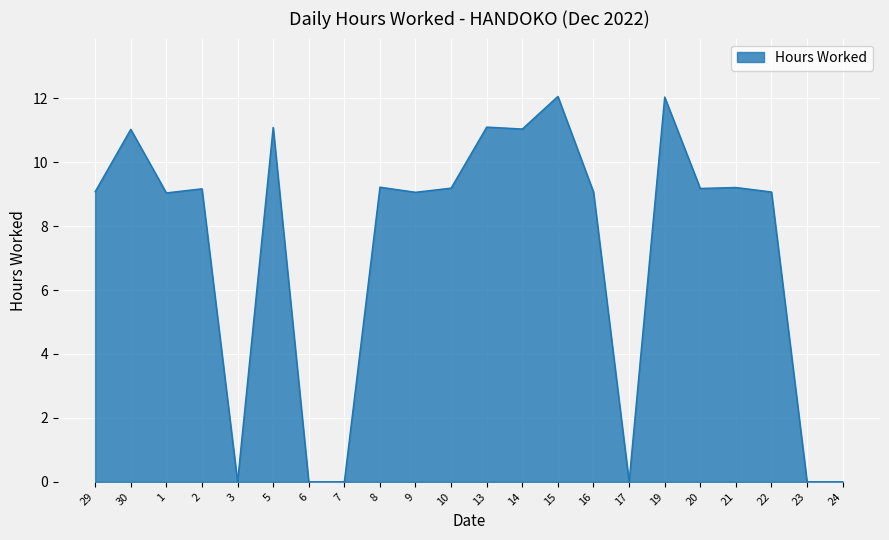

How many lines are shown in the chart?

1